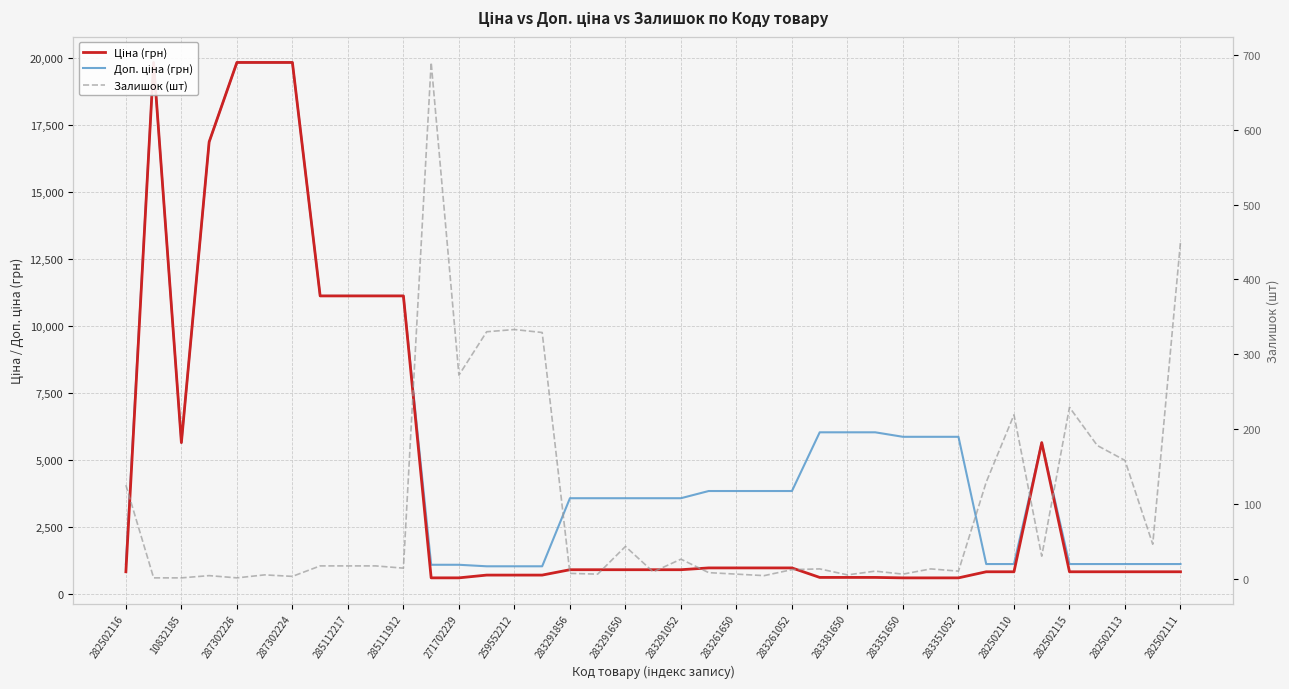

Reading left to right, list all the values displayed in this chart.

Ціна (грн): 813.0	19831.1	5636.0	16863.2	19831.1	19831.1	19831.1	11113.6	11113.6	11113.6	11113.6	586.0	586.0	689.1	689.1	689.1	889.9	889.9	889.9	889.9	889.9	957.1	957.1	957.1	957.1	602.1	602.1	602.1	585.3	585.3	585.3	813.0	813.0	5636.0	813.0	813.0	813.0	813.0	813.0
Доп. ціна (грн): 1101.8	19831.1	5636.0	16863.2	19831.1	19831.1	19831.1	11113.6	11113.6	11113.6	11113.6	1074.5	1074.5	1017.8	1017.8	1017.8	3559.7	3559.7	3559.7	3559.7	3559.7	3828.4	3828.4	3828.4	3828.4	6020.8	6020.8	6020.8	5852.9	5852.9	5852.9	1101.8	1101.8	5636.0	1101.8	1101.8	1101.8	1101.8	1101.8
Залишок (шт): 125.0	1.0	1.0	4.0	1.0	5.0	3.0	17.0	17.0	17.0	14.0	690.0	272.0	330.0	333.0	329.0	7.0	6.0	43.0	9.0	26.0	8.0	6.0	4.0	12.0	13.0	5.0	10.0	6.0	13.0	10.0	129.0	219.0	30.0	229.0	178.0	158.0	46.0	450.0